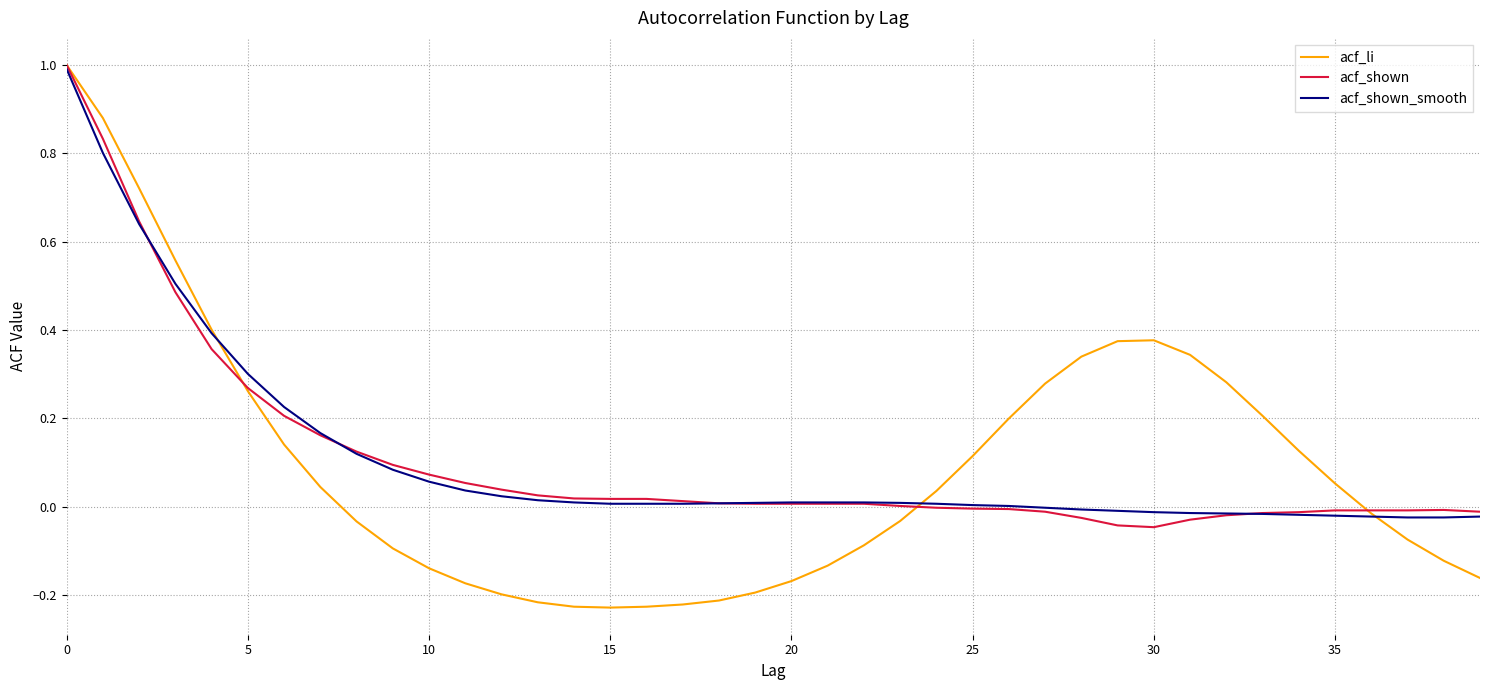

What is the highest value of the acf_li series?

1.0